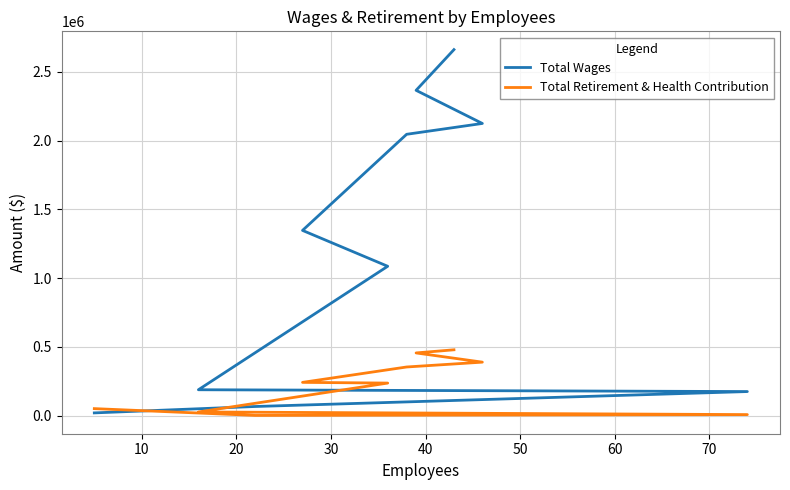

What are all the series names shown in the legend?

Total Wages, Total Retirement & Health Contribution